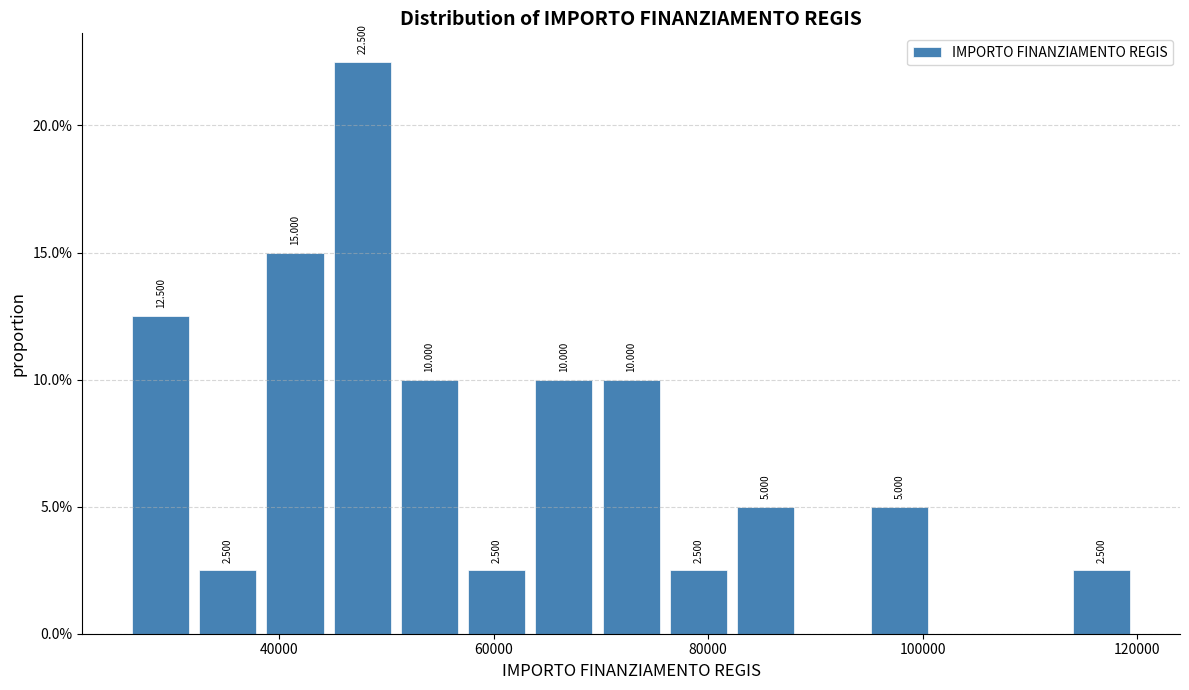

Read against the x-axis, roughly where is the centre of the tallest bar?

48000